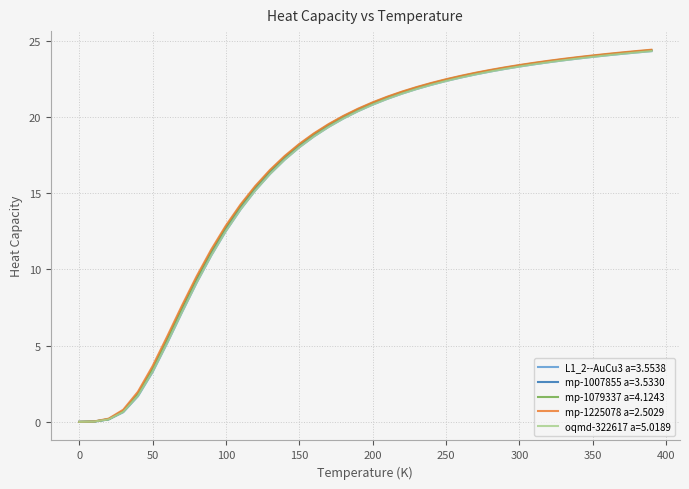

What is the greatest value displayed?

24.4